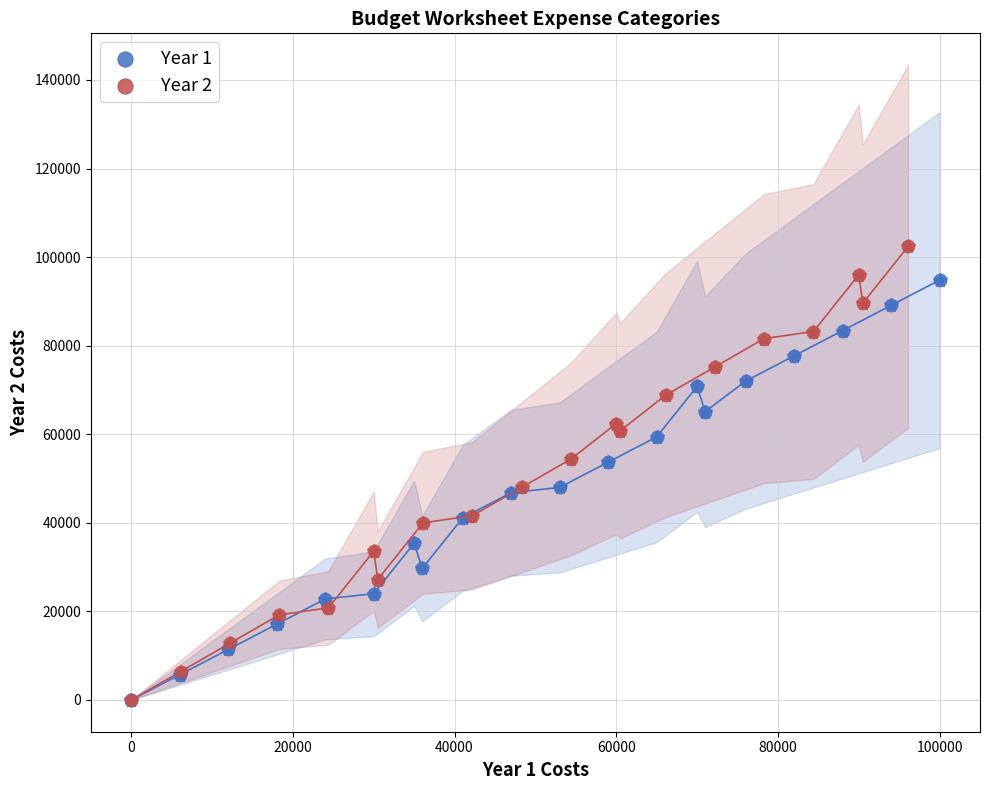

Which series has the largest Y range (max minus min)?

Year 2